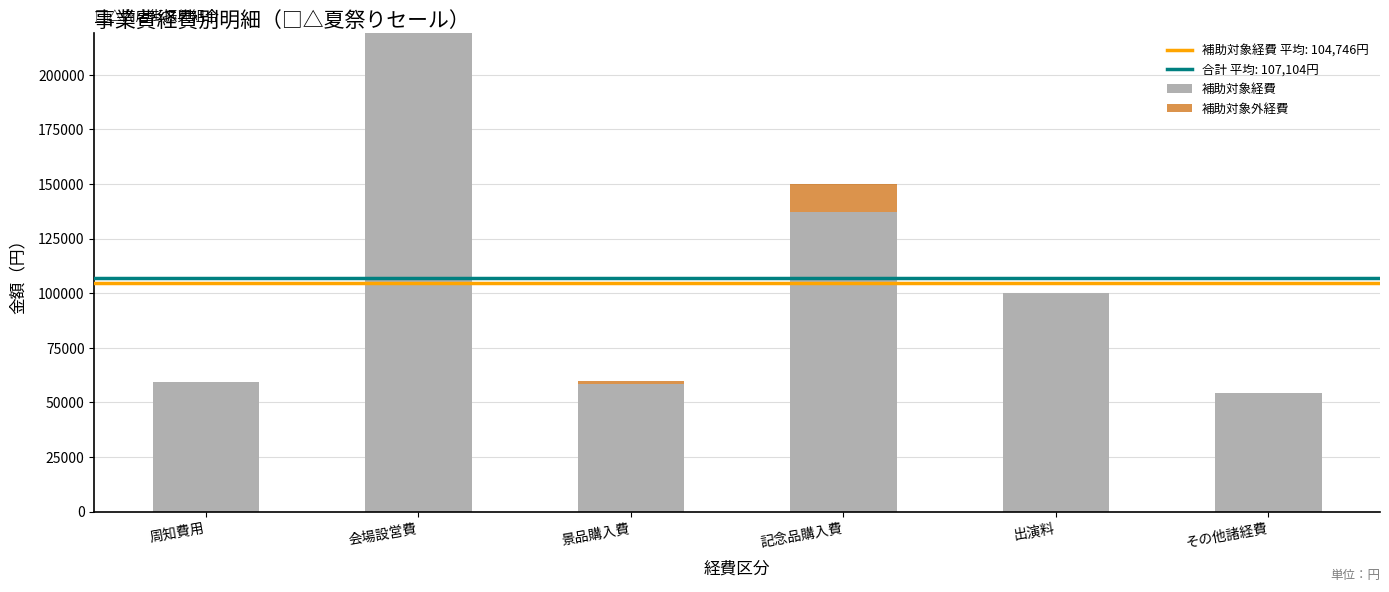

At which category is the sum across all series the highest?

会場設営費